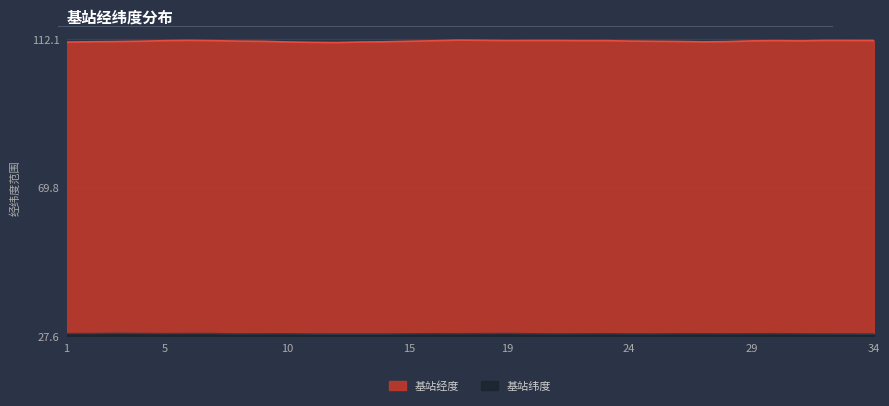

True or false: 基站经度 has more than 1 points higher than both neighbors.

True